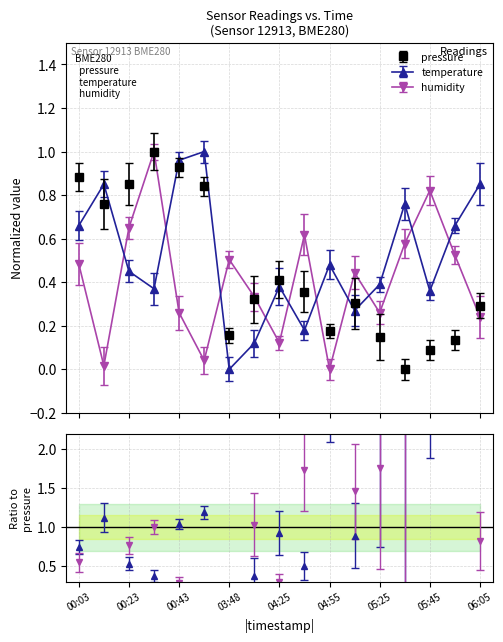

What is the label of the 16th point from the left?

05:55